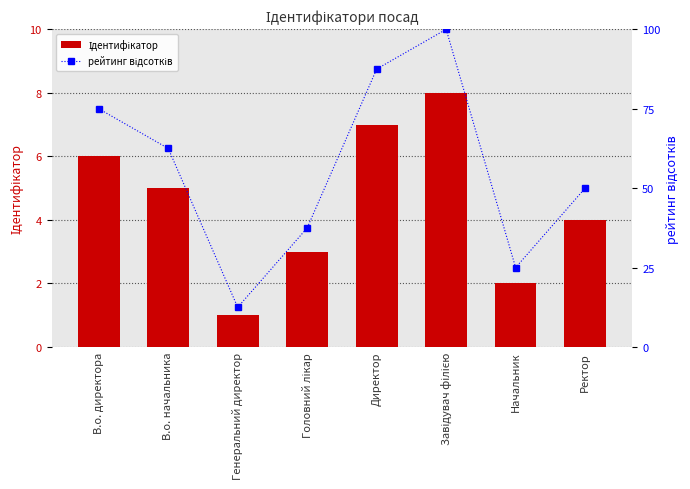

Which series has the largest range (max minus min)?

рейтинг відсотків